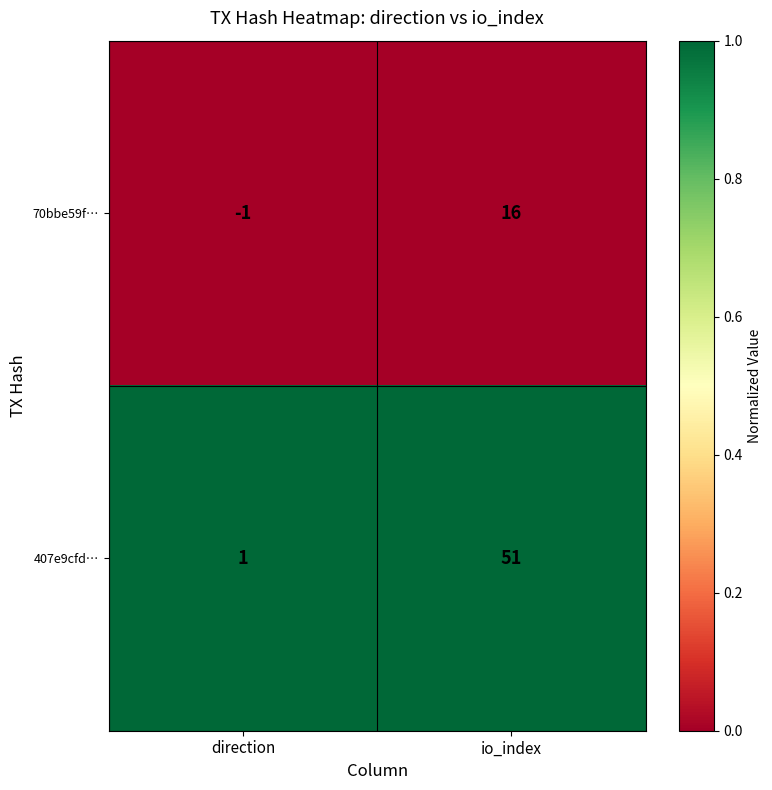

True or false: 407e9cfd… has a value of 51 at io_index.

True